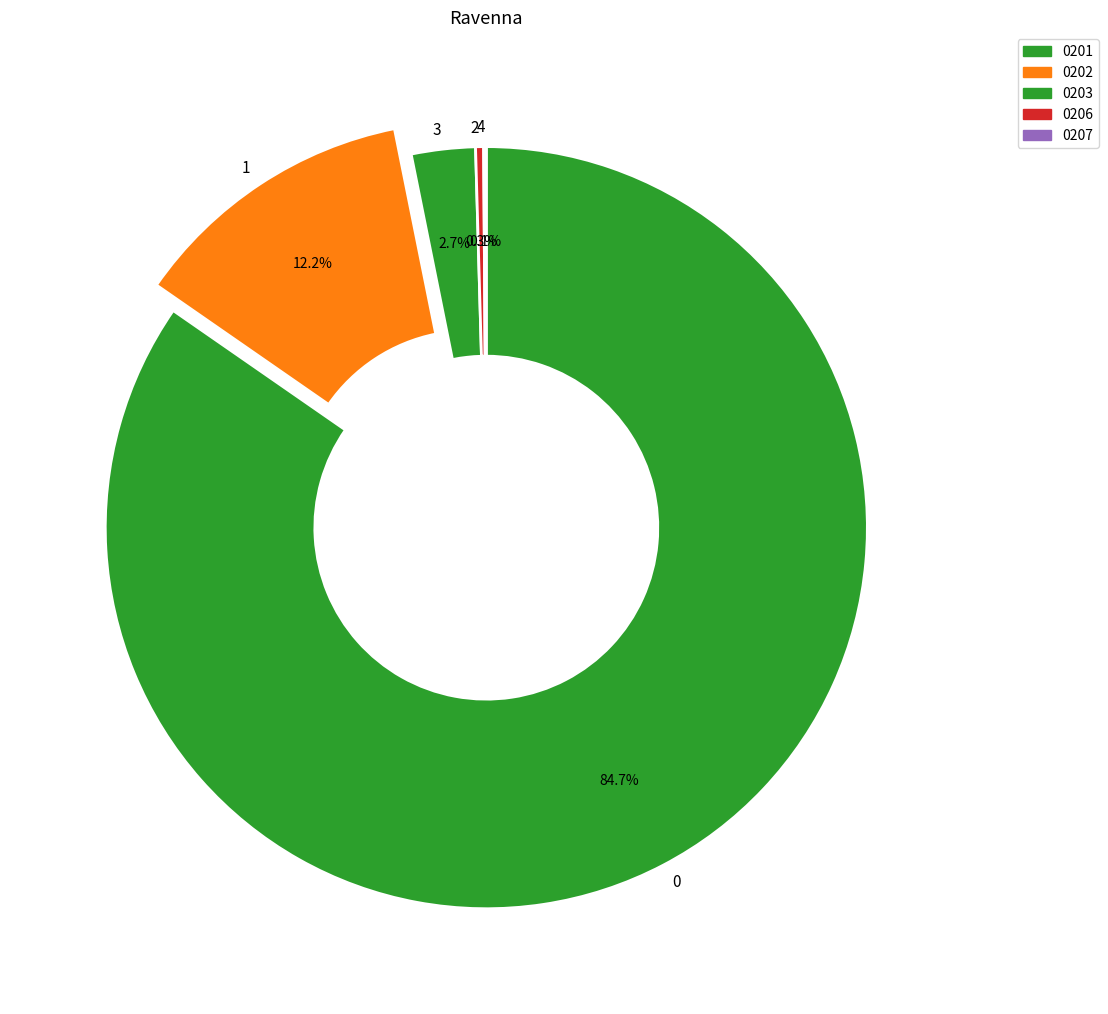

Does any single category account for the majority?

Yes